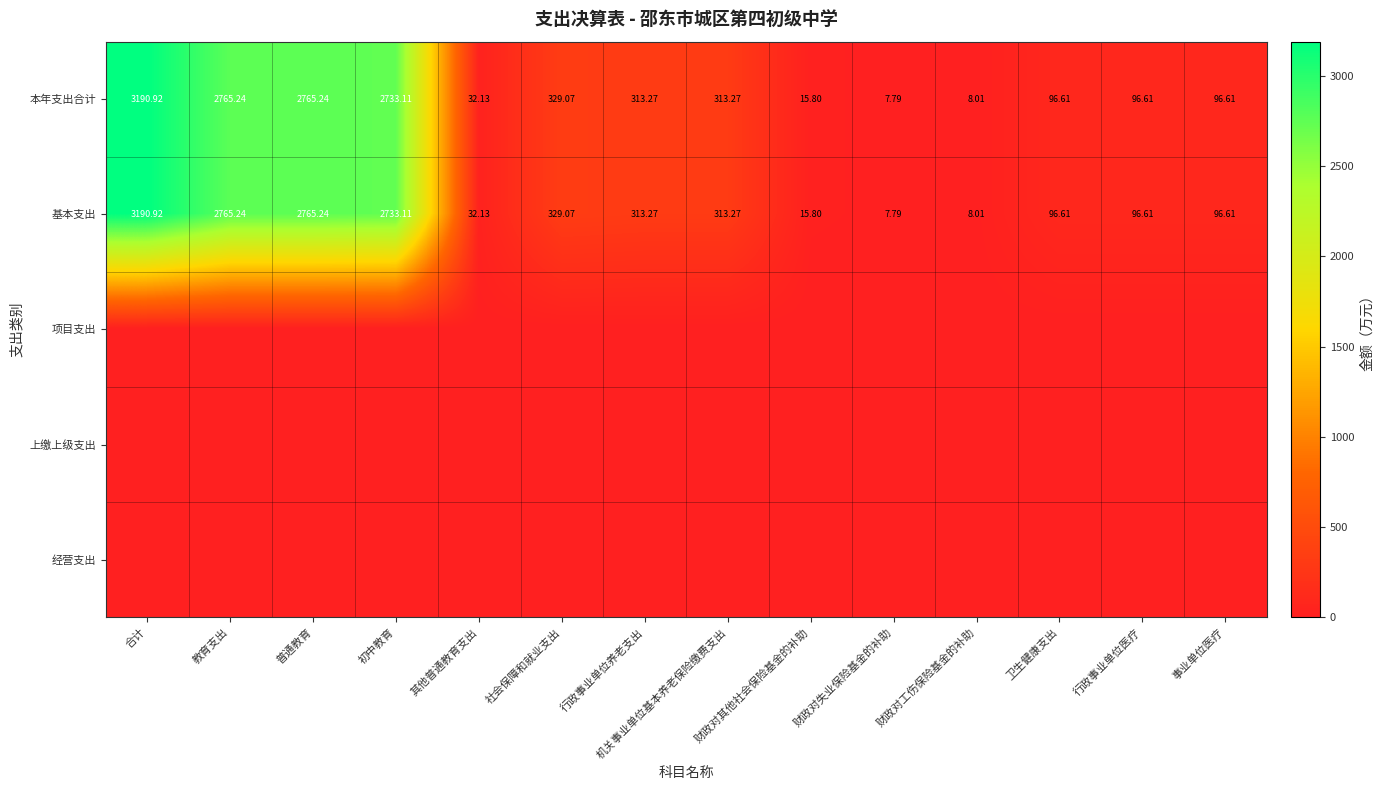

Where does the 本年支出合计 series first go above 313?

合计